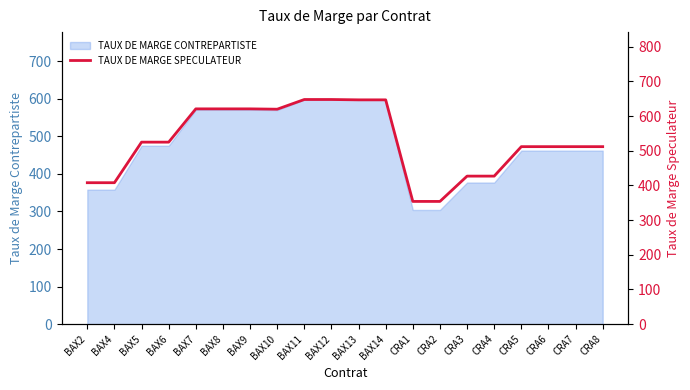

How many interior local valleys (lower than both neighbors) does the data have?

1